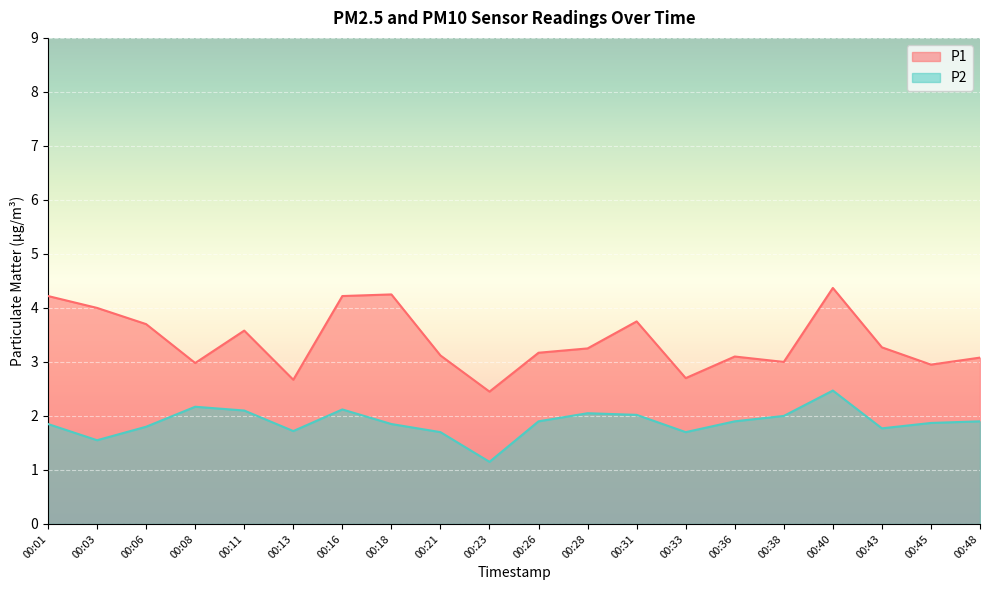

Which series has the widest spread of values?

P1